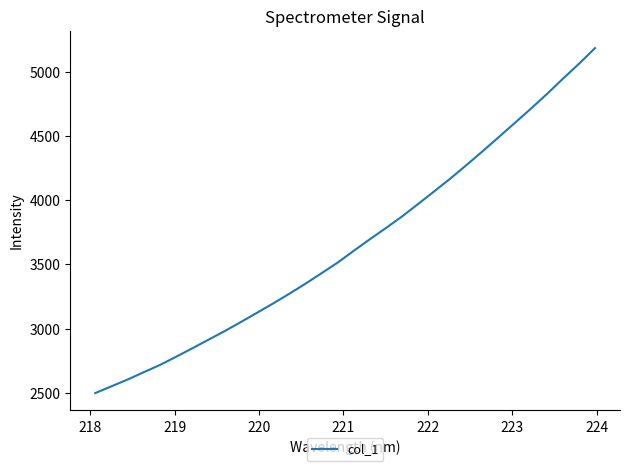

What is the maximum value shown in the chart?

5184.1